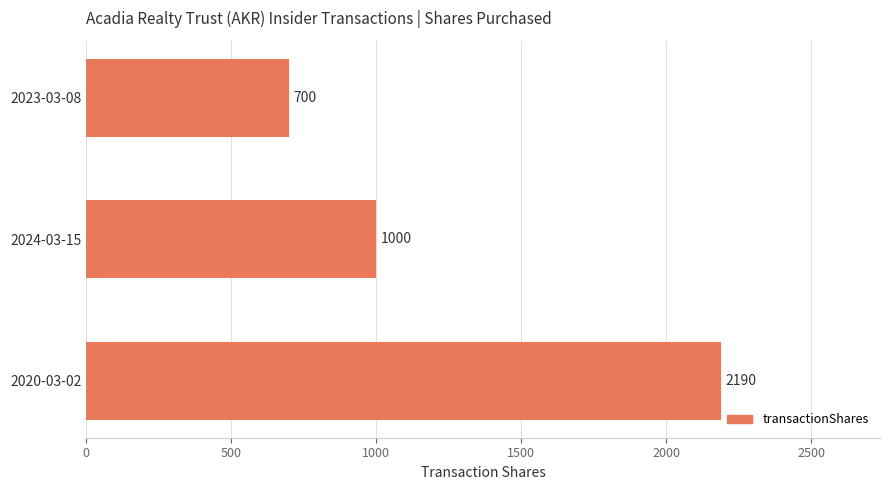

List the labels in order of value, largest first.

2020-03-02, 2024-03-15, 2023-03-08